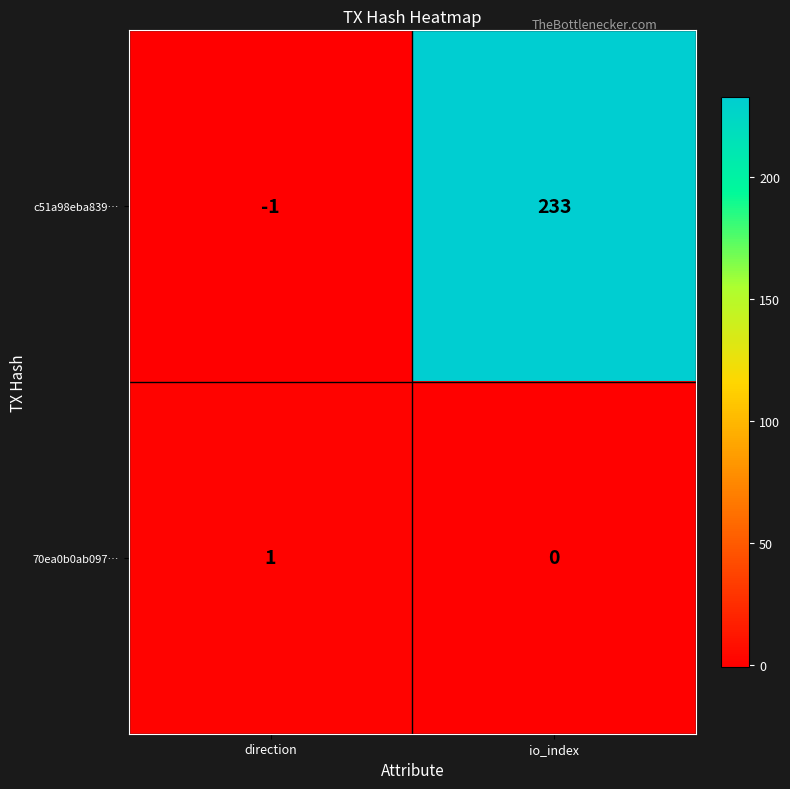

At which label is 70ea0b0ab097… closest to 0?

io_index